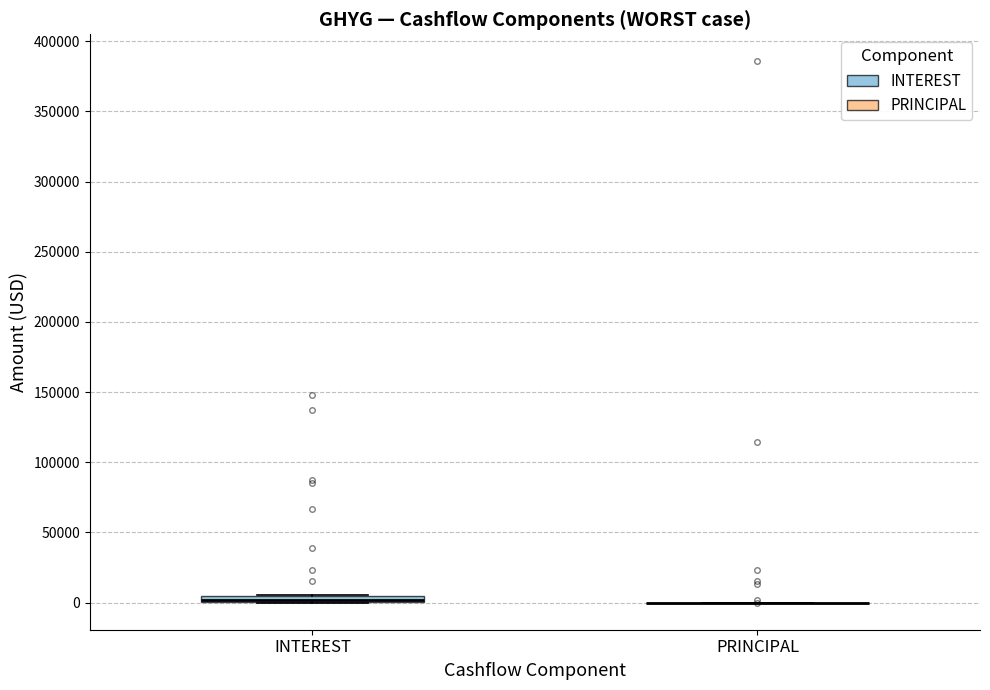

Where is the upper edge of the box for INTEREST on the y-axis? The values are not printed on the chart, so give them approximately, as read against the axis.

5000